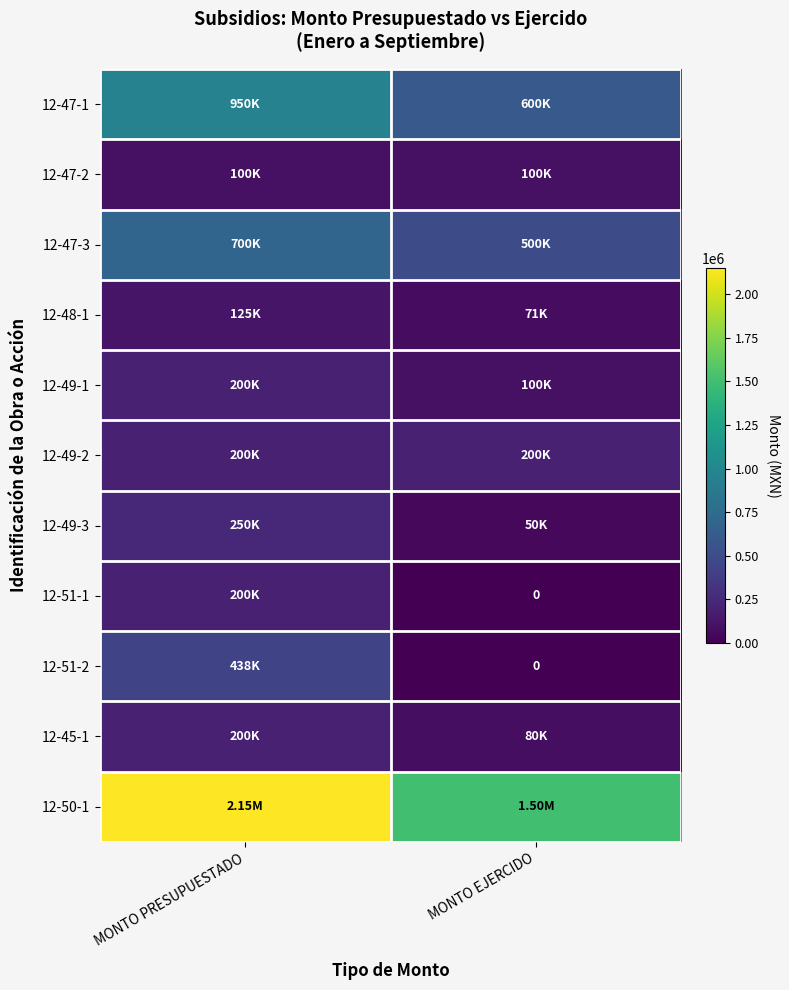

What is the difference between the maximum and minimum values in the 12-51-1 series?

200000.0